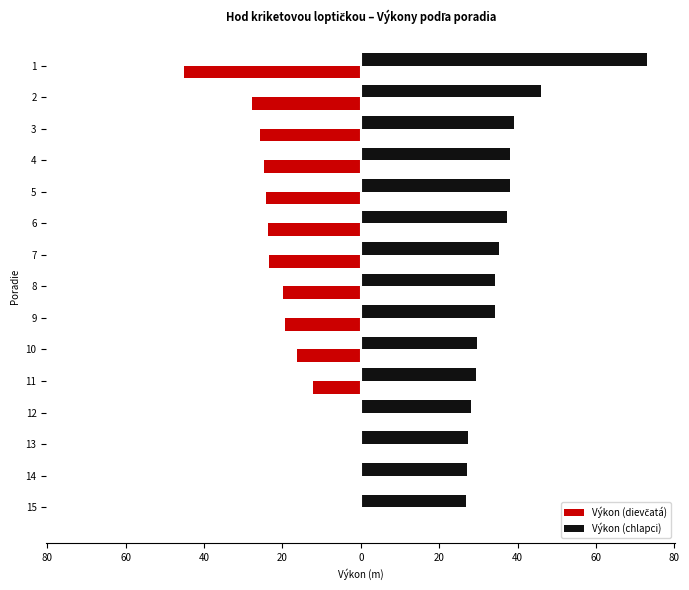

What is the label of the 1st bar from the right?

14